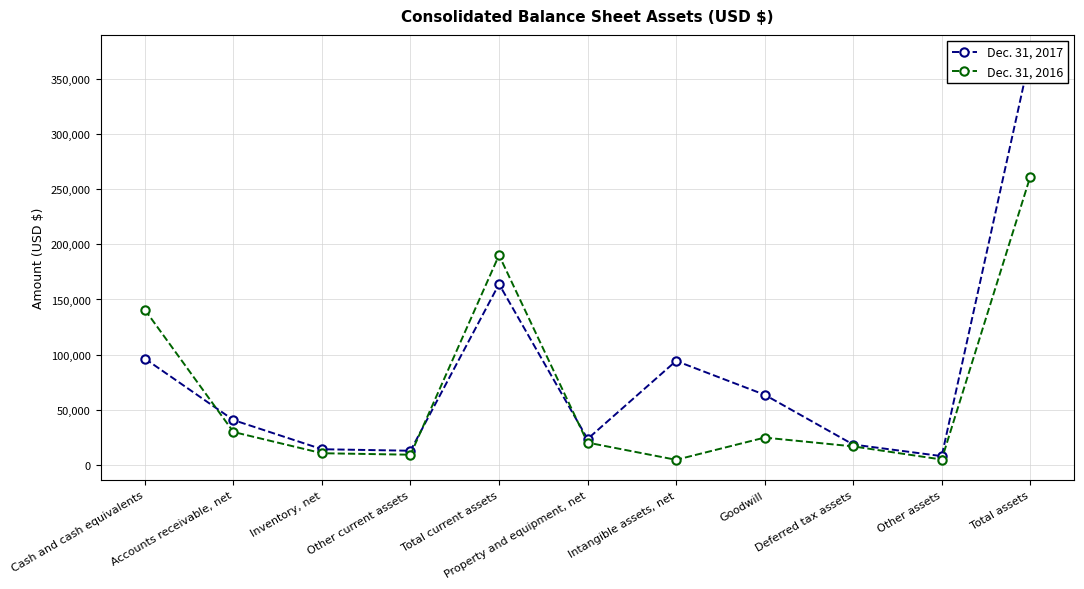

In Dec. 31, 2017, how many points are lower than both neighbors (excluding endpoints)?

3